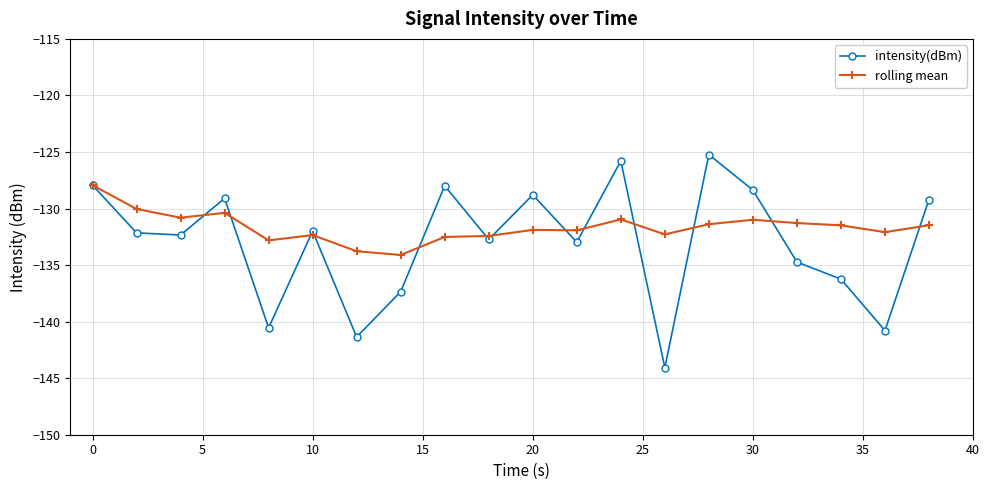

In rolling mean, how many points are higher than both neighbors (excluding endpoints)?

5